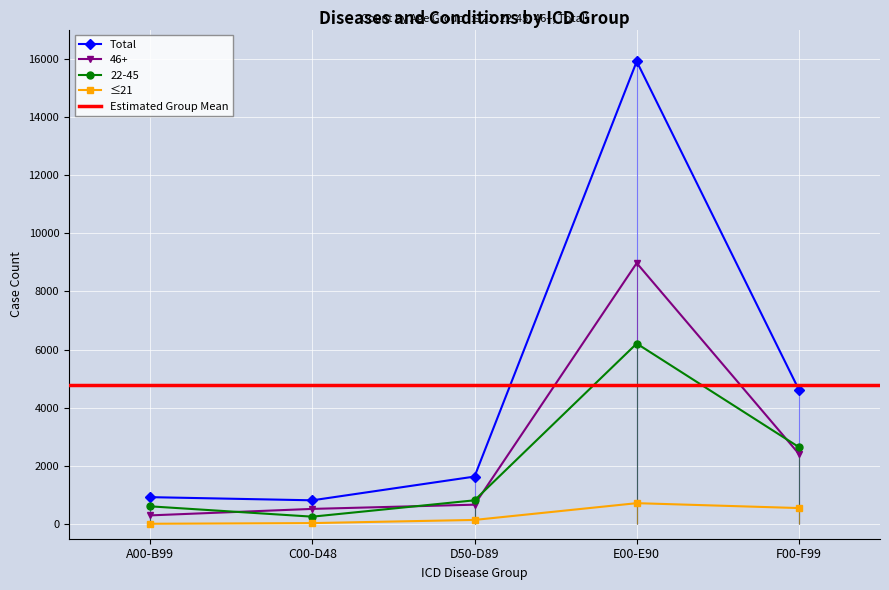

At which category does 22-45 reach its first local valley?

C00-D48